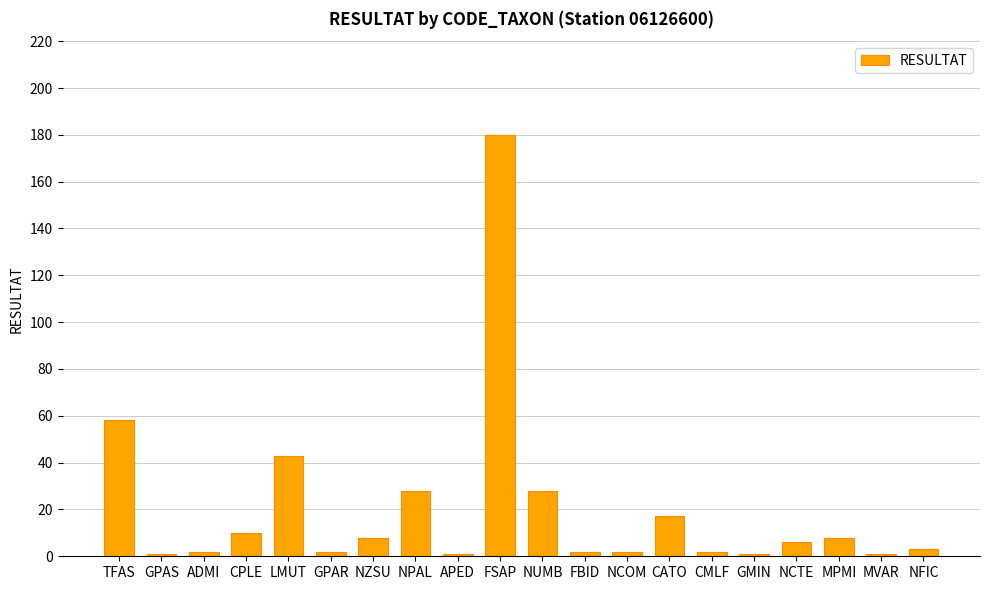

The chart shows a value of 37 at TFAS. True or false?

False